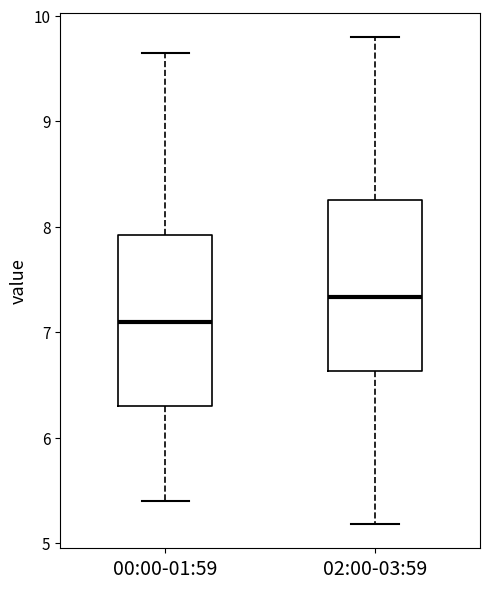

Which box has the highest median line?

02:00-03:59